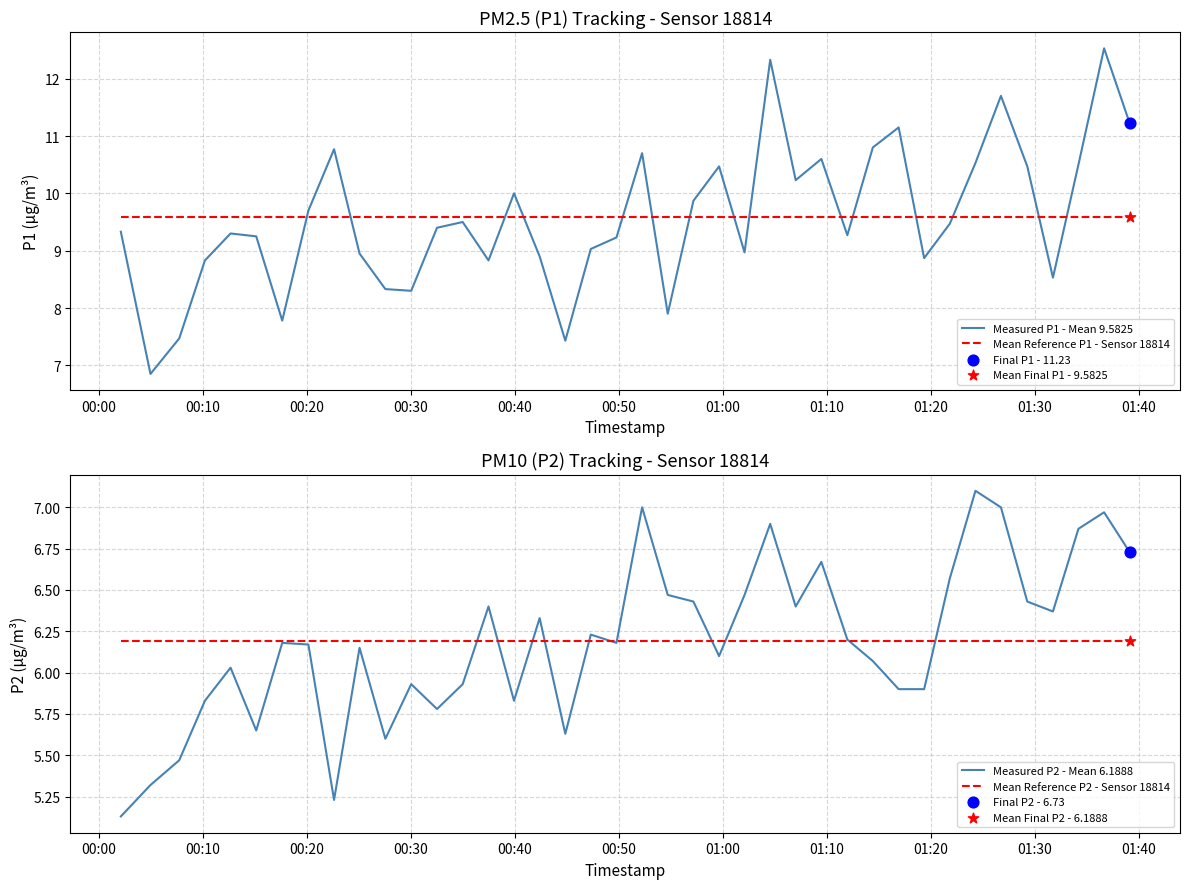

What is the minimum value for Mean Reference P1 - Sensor 18814?

9.6